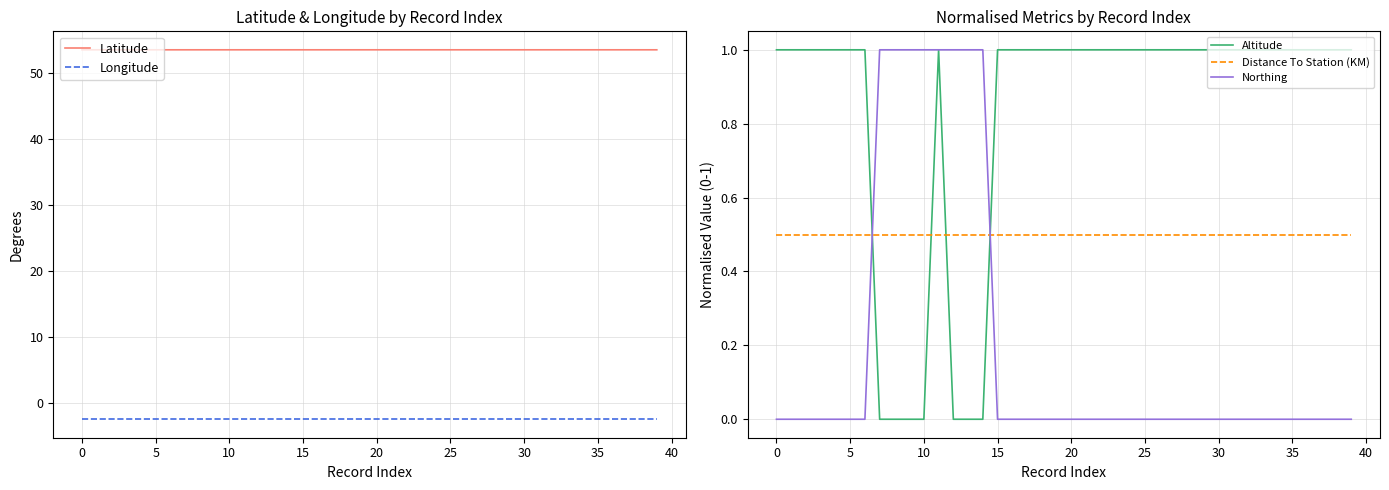

True or false: Northing and Altitude cross at least once.

True